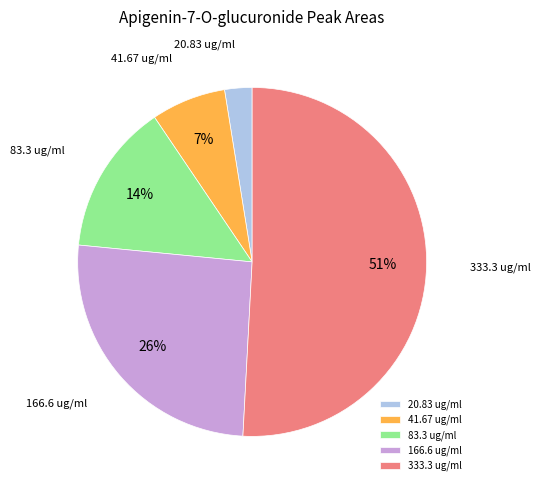

Combined, do 41.67 ug/ml and 333.3 ug/ml account for over 50%?

Yes